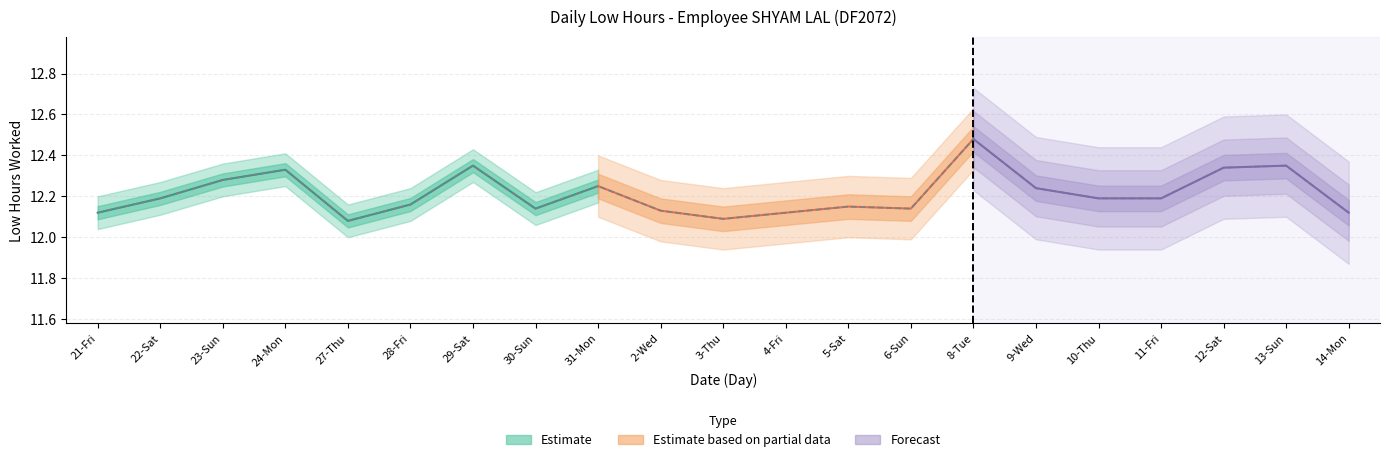

The value at 21-Fri is 18.2. True or false?

False